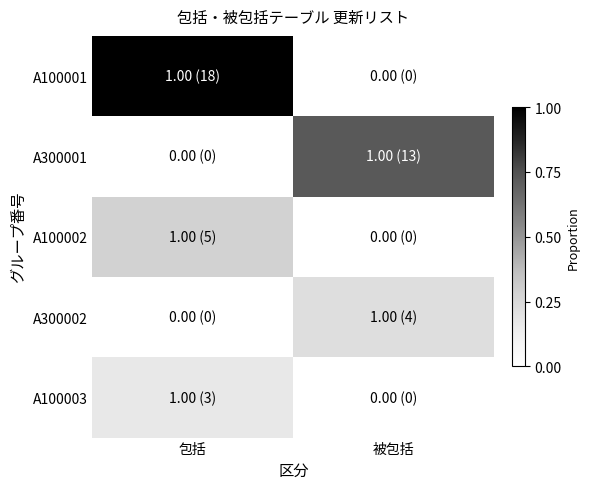

Reading left to right, list all the values displayed in this chart.

A100001: 包括=1.0	被包括=0.0
A300001: 包括=0.0	被包括=0.7
A100002: 包括=0.3	被包括=0.0
A300002: 包括=0.0	被包括=0.2
A100003: 包括=0.2	被包括=0.0